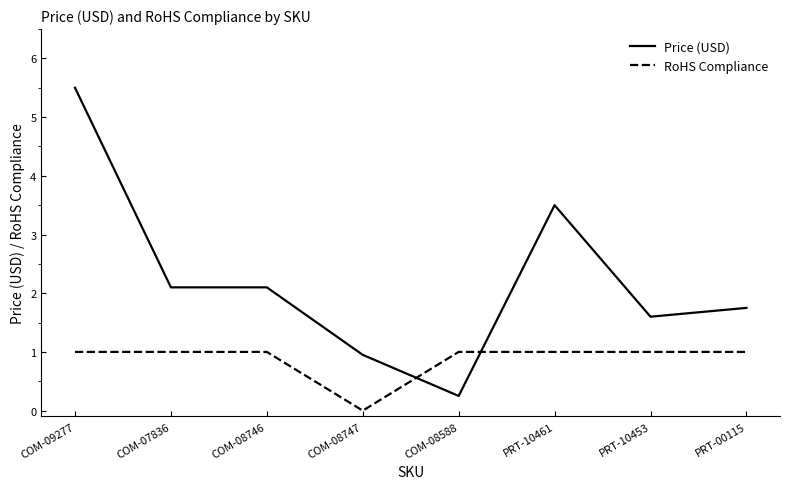

What position from the right is COM-09277?

8